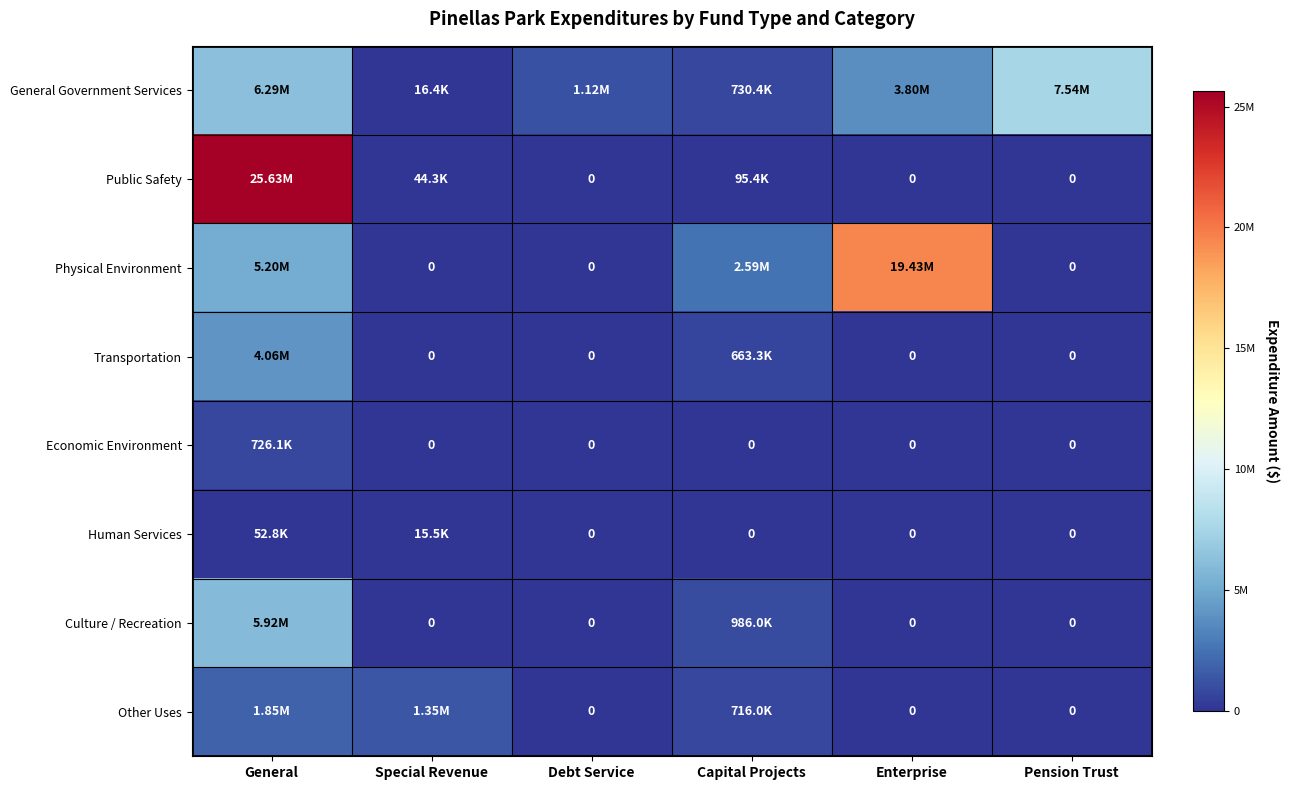

Is it true that General Government Services equals 1119760 at Debt Service?

True